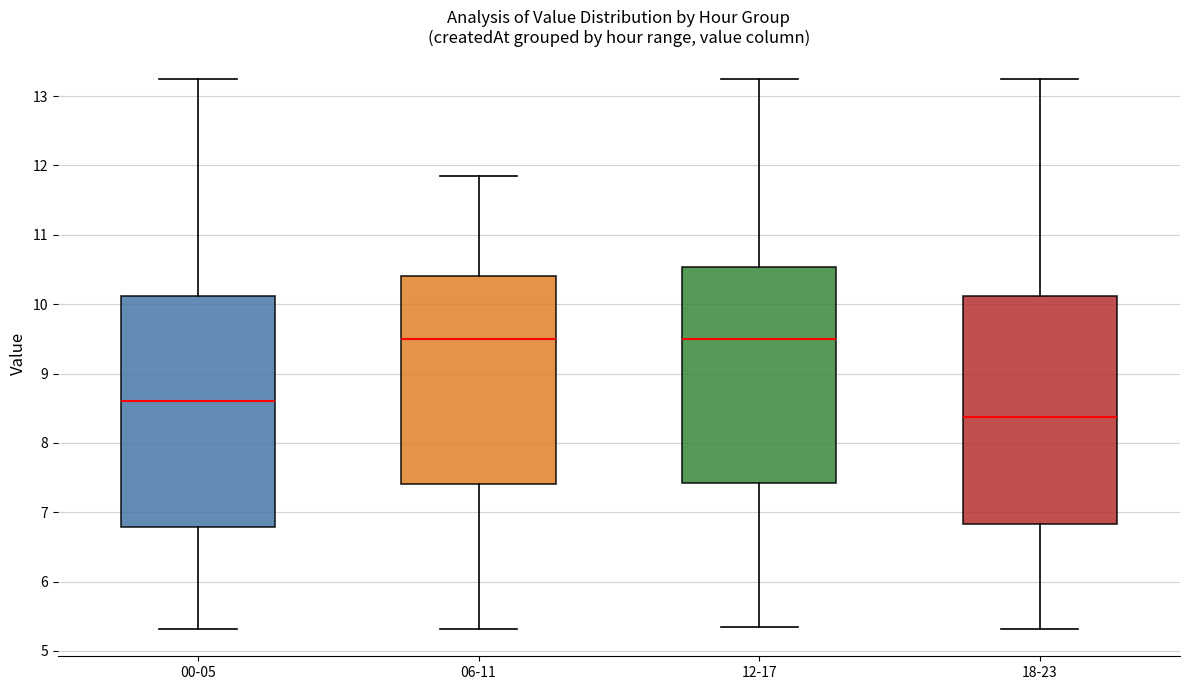

Where does the lower whisker of the box for 00-05 end on the y-axis? The values are not printed on the chart, so give them approximately, as read against the axis.

5.3